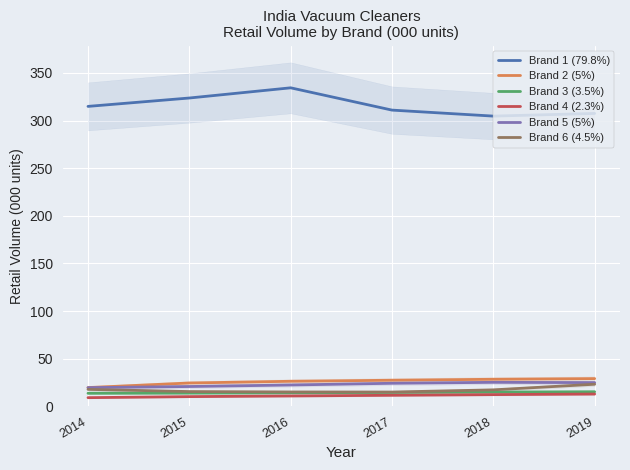

How many data points in Brand 5 (5%) are less than 24?

3